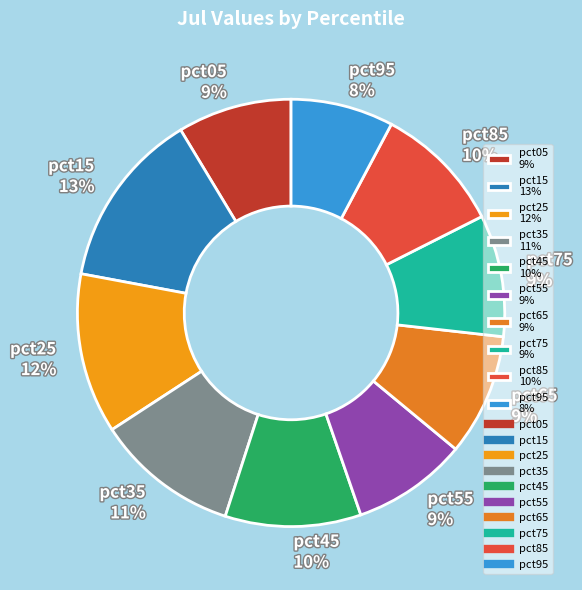

Is there any slice that represents more than half of the pie?

No